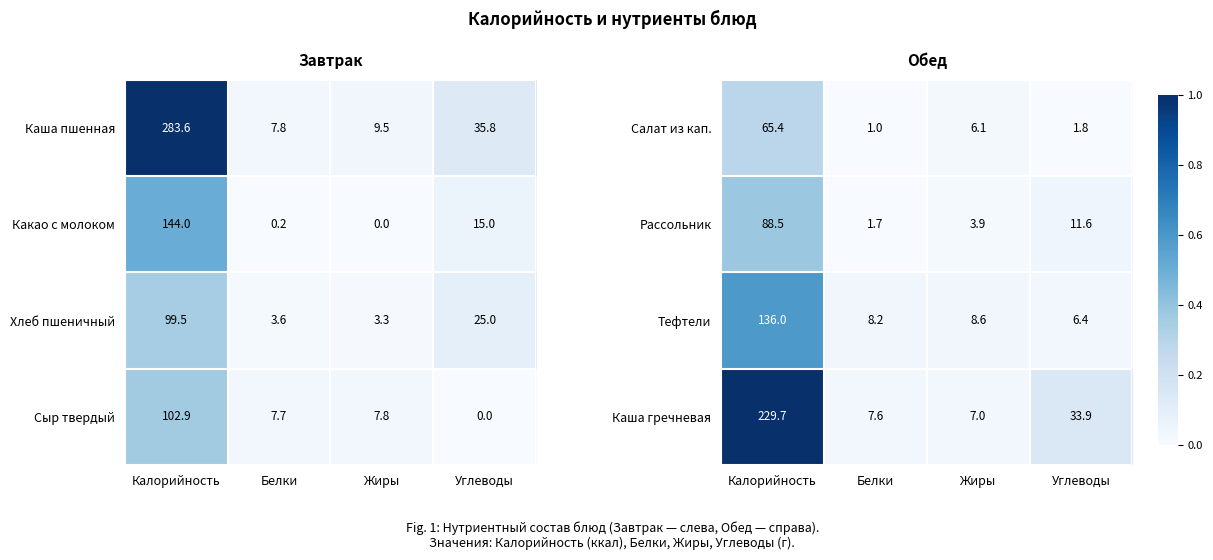

What is the lowest value of the Салат из кап. series?

1.0